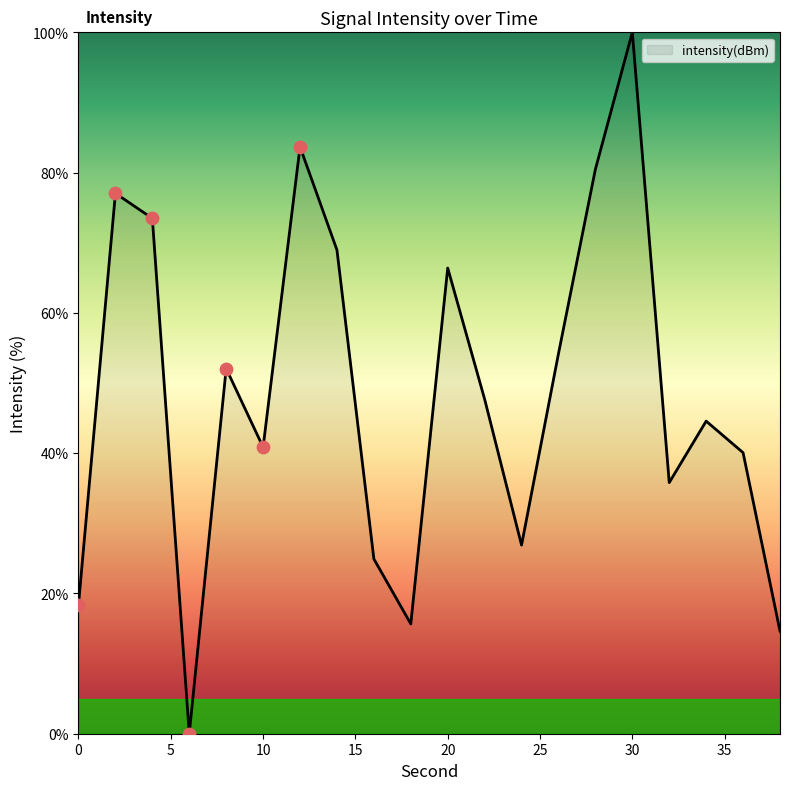

What is the greatest value displayed?

100.0